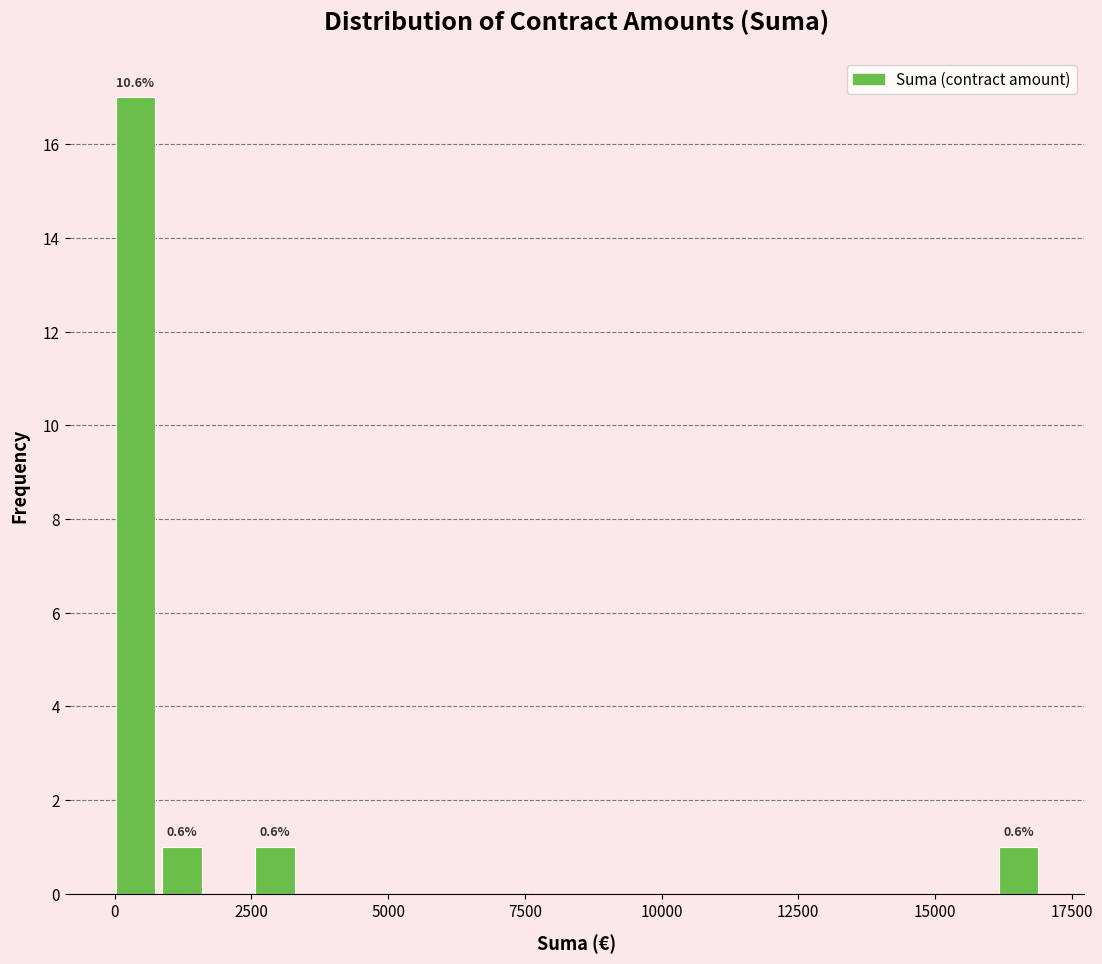

Read against the x-axis, roughly where is the centre of the tallest bar?

500